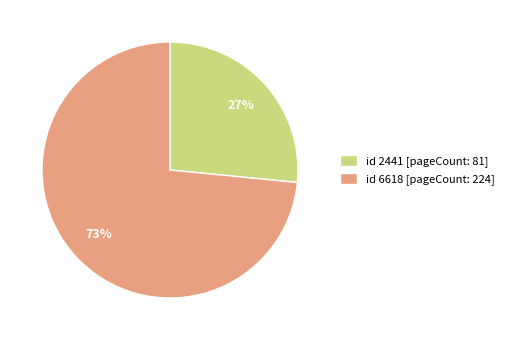

How many slices are in this pie chart?

2